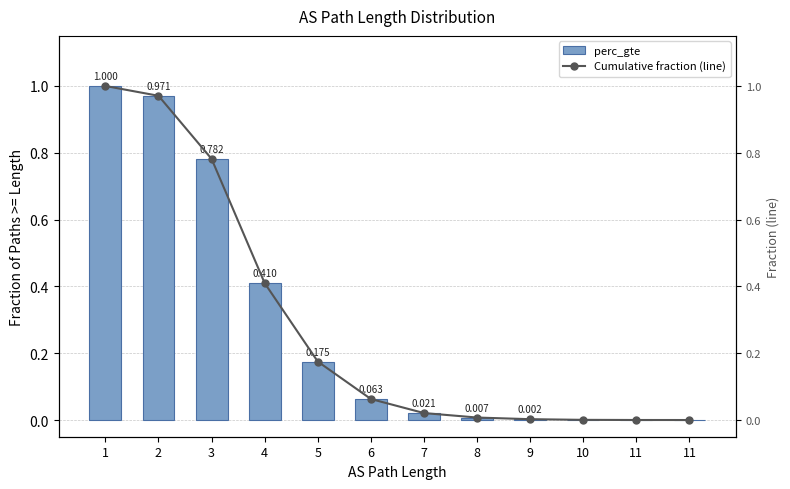

At how many categories does at least one series exceed 0?

11